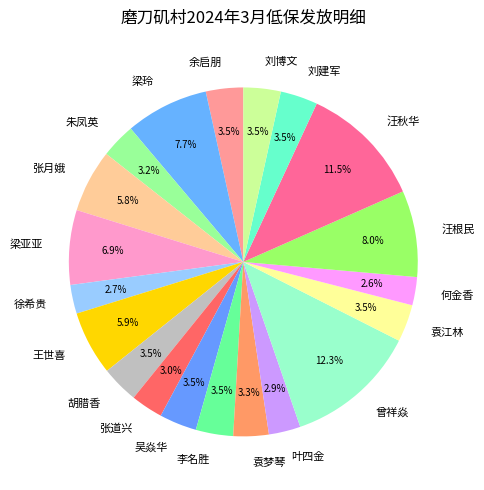

Does 梁亚亚 account for over 50% of the chart?

No